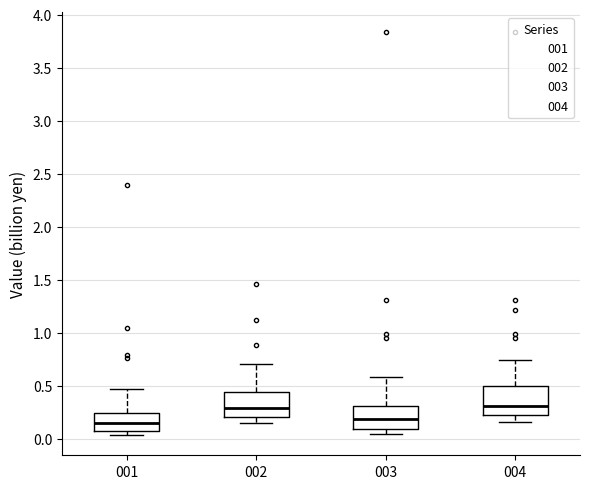

Reading left to right, read every box against the y-axis: the position of its median line, the range the box covers, and the ends of its whiskers. The values are not printed on the chart, so give them approximately, as read against the axis.

001: median 0.15, box 0.10 to 0.25, whiskers 0.05 to 0.45
002: median 0.30, box 0.20 to 0.45, whiskers 0.15 to 0.70
003: median 0.20, box 0.10 to 0.30, whiskers 0.05 to 0.60
004: median 0.30, box 0.25 to 0.50, whiskers 0.15 to 0.75